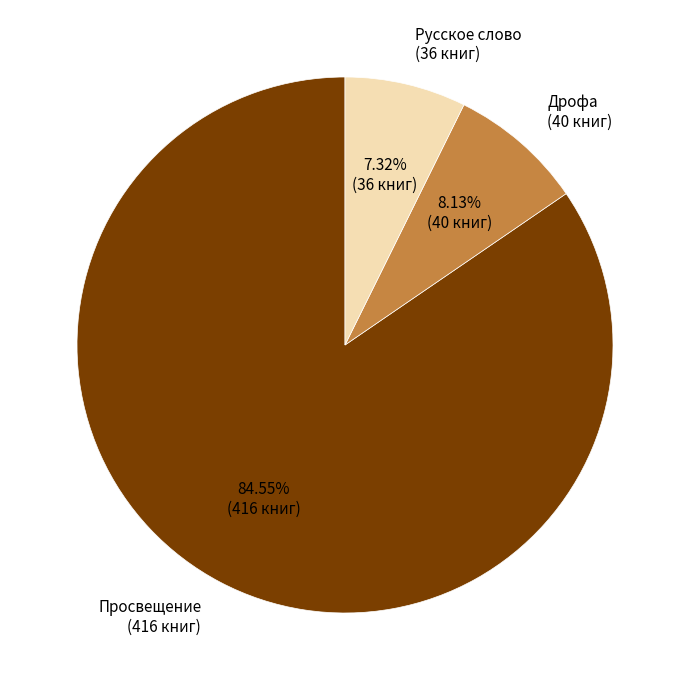

Is there a majority slice in this chart?

Yes